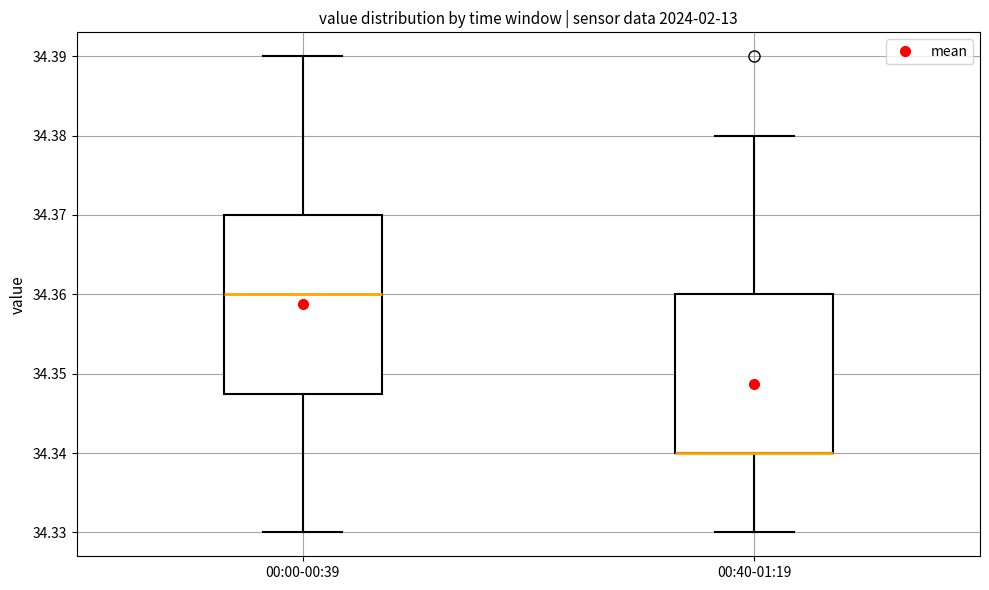

Where does the lower whisker of the box for 00:40-01:19 end on the y-axis? The values are not printed on the chart, so give them approximately, as read against the axis.

34.330